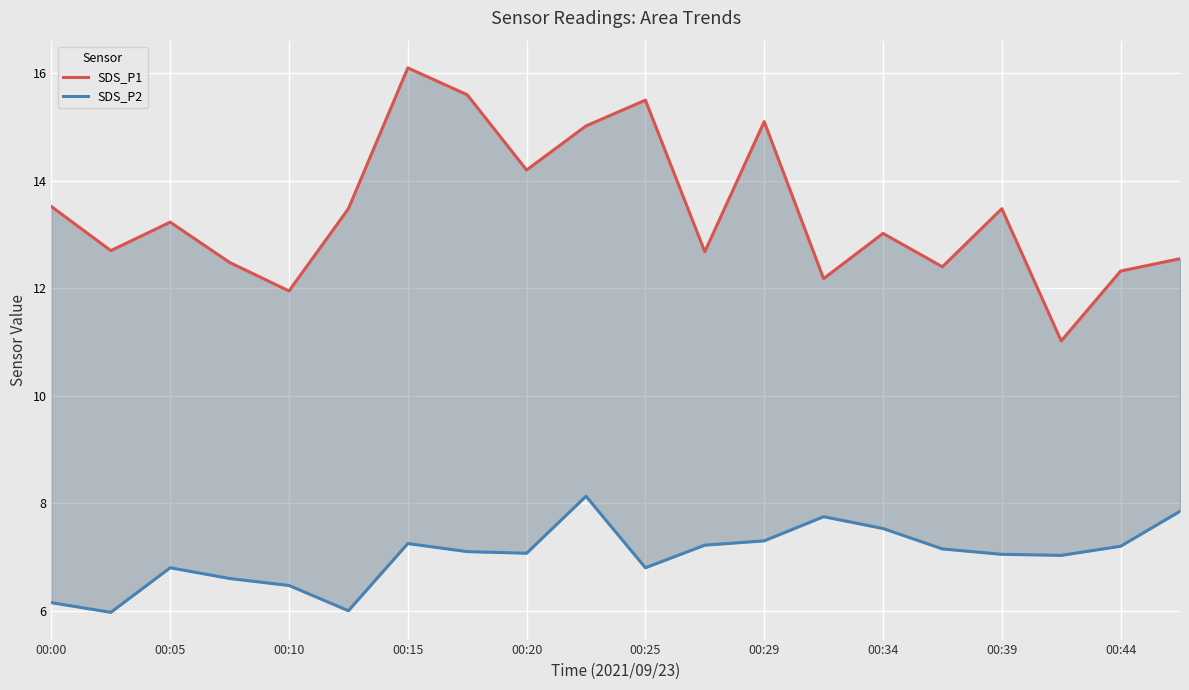

What is the smallest value displayed?

6.0